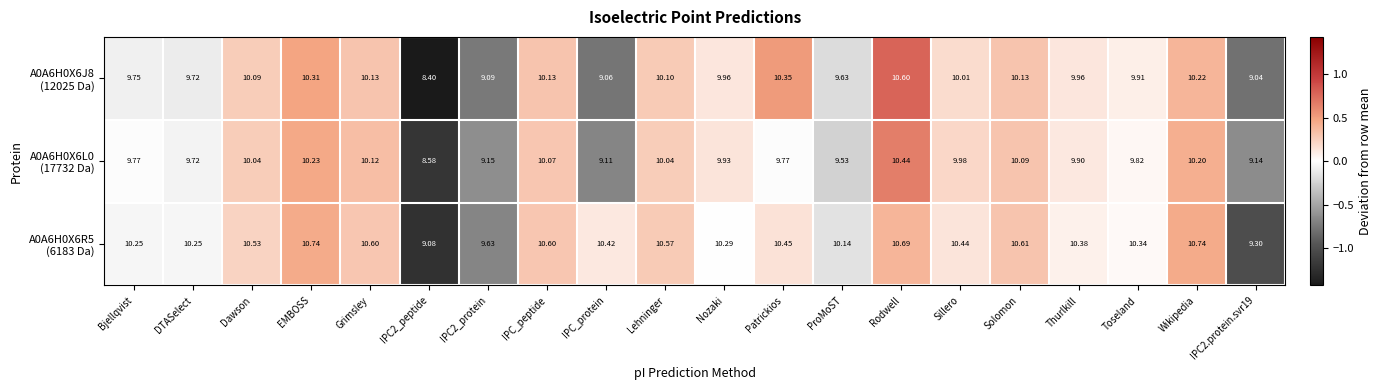

At which category is the sum across all series the highest?

Rodwell